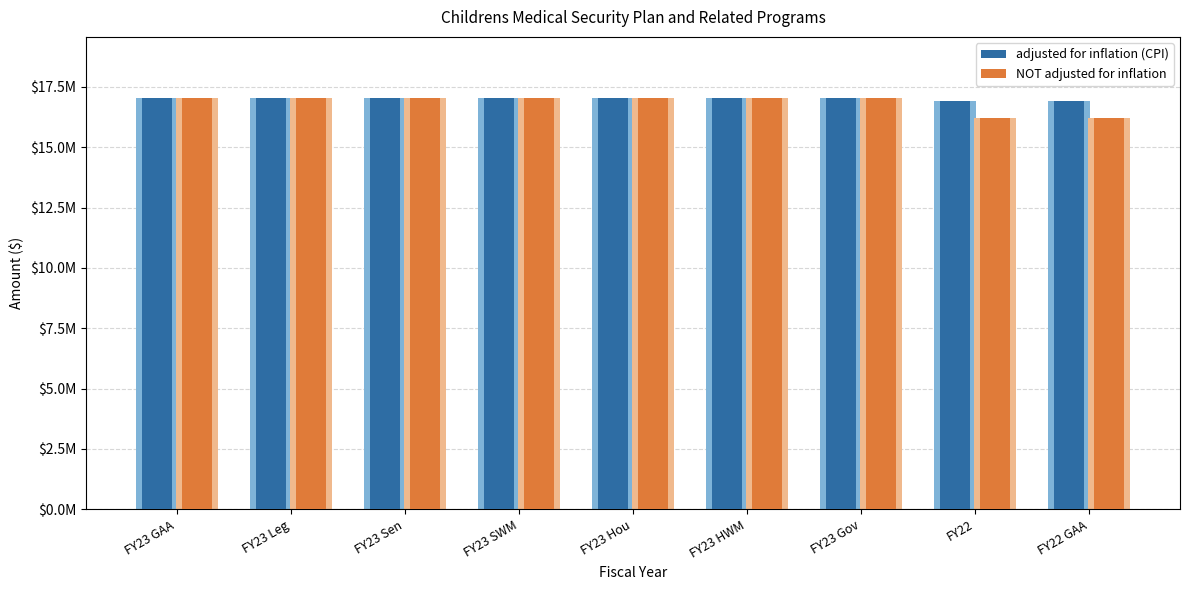

List the labels in order of adjusted for inflation (CPI) value, smallest first.

FY22, FY22 GAA, FY23 GAA, FY23 Leg, FY23 Sen, FY23 SWM, FY23 Hou, FY23 HWM, FY23 Gov